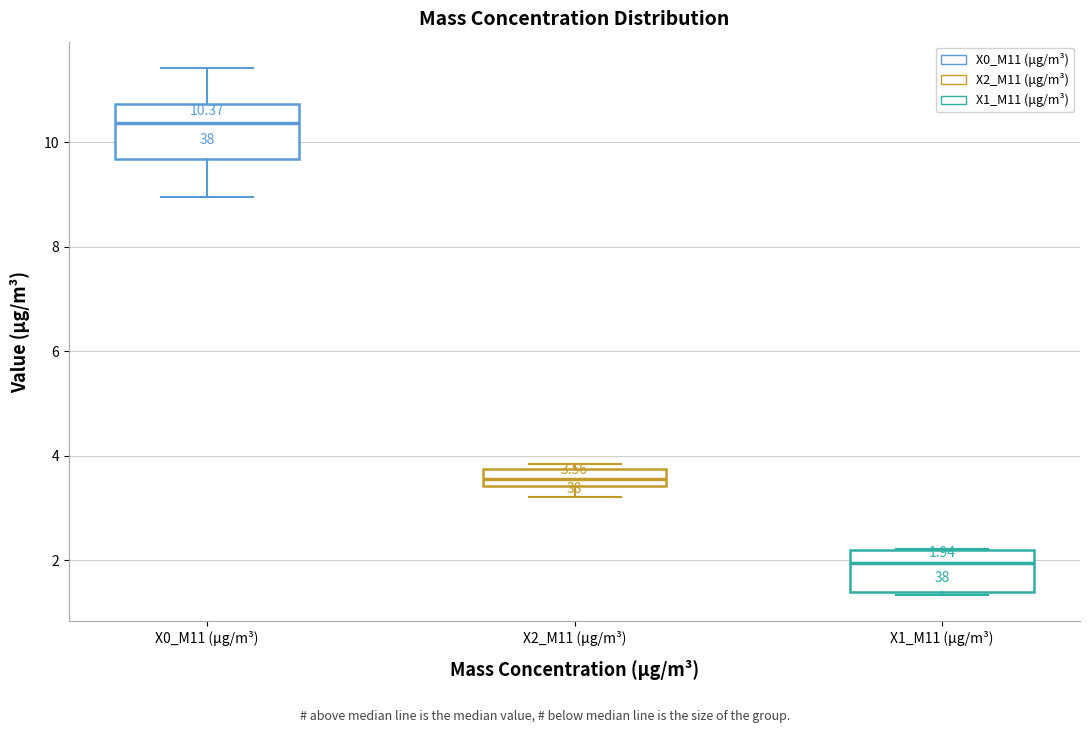

Comparing the boxes themselves (not the whiskers), which one is the tallest?

X0_M11 (μg/m³)